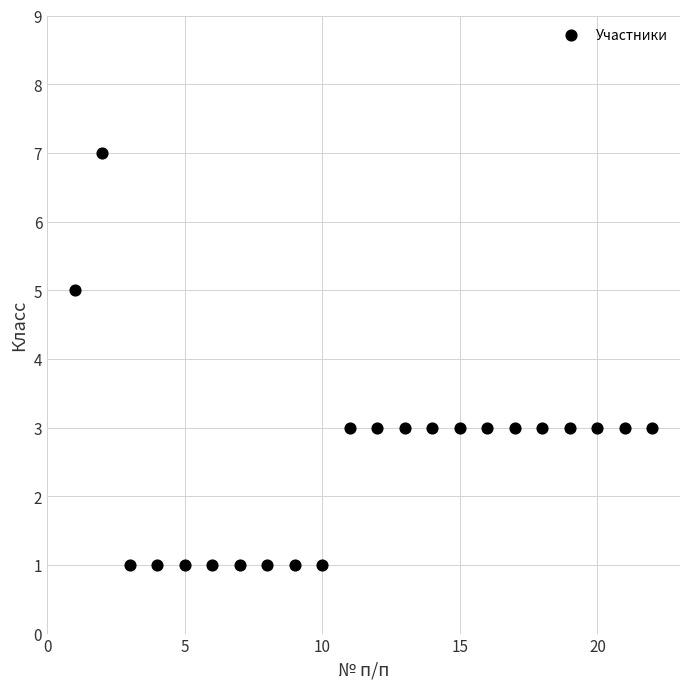

What is the range of Y values (max minus min)?

6